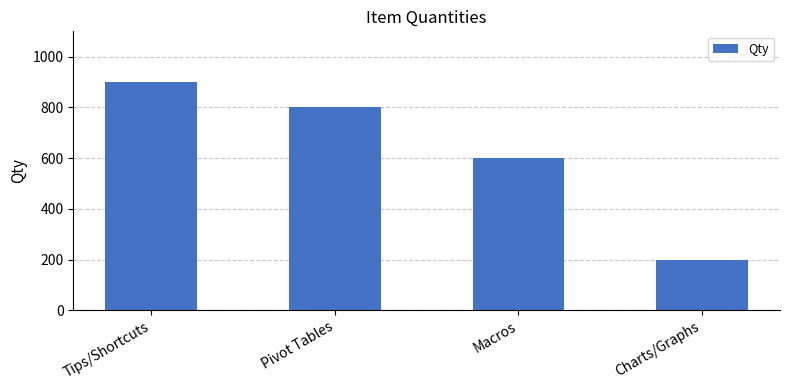

Reading left to right, transcribe all the data shown in this chart.

Tips/Shortcuts=900	Pivot Tables=800	Macros=600	Charts/Graphs=200